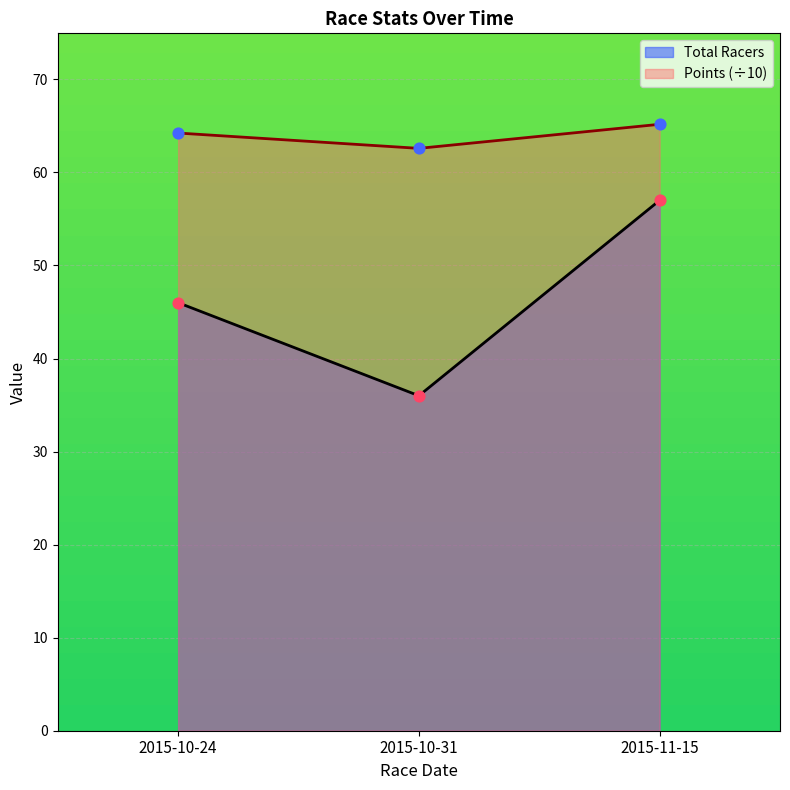

At which category is the sum across all series the highest?

2015-11-15